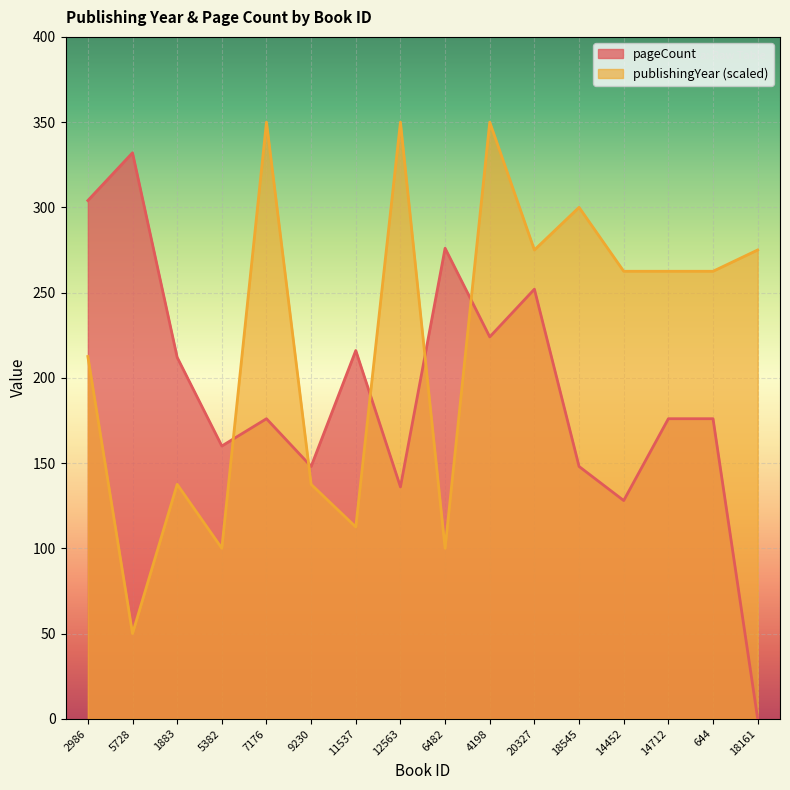

What is the value of the pageCount point at the 3rd from the left?

212.0